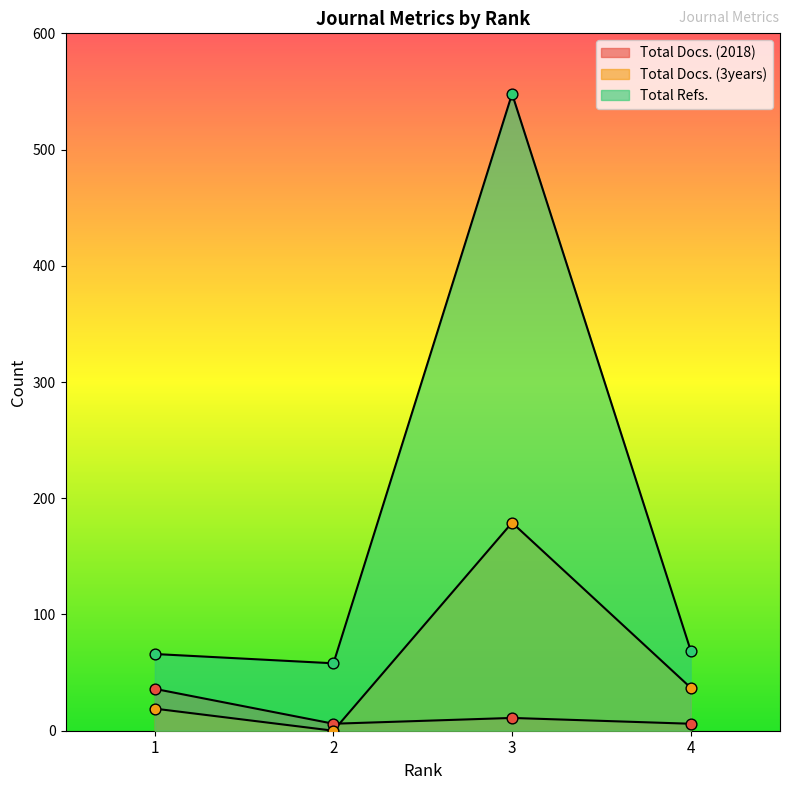

At how many categories does at least one series exceed 213?

1